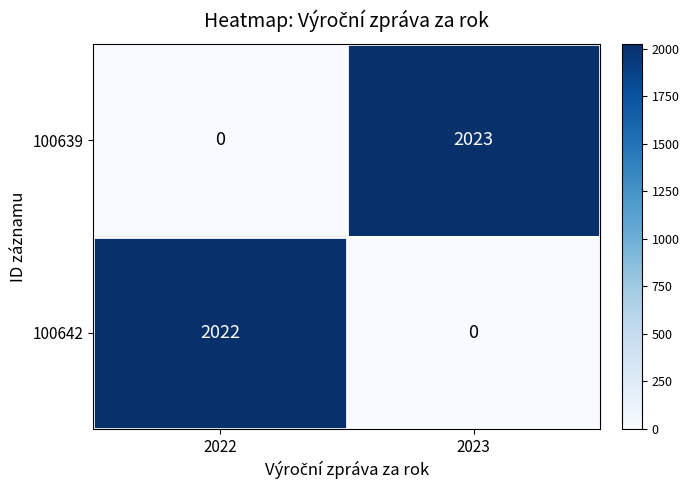

What is the greatest value displayed?

2023